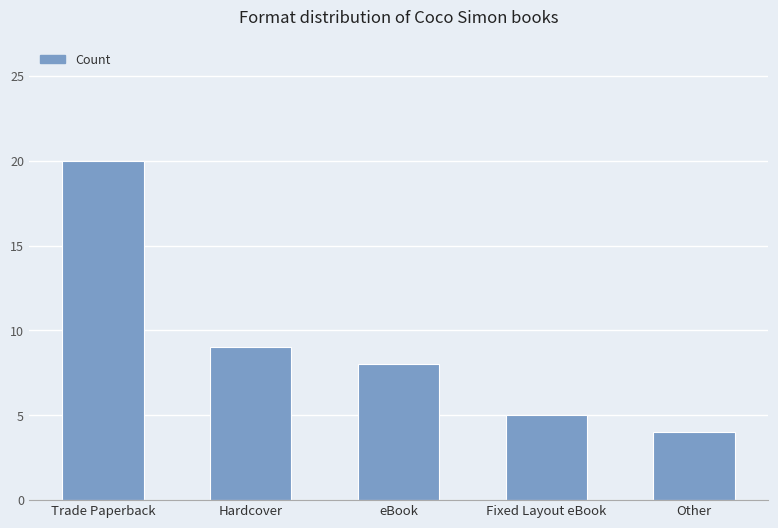

True or false: the data shows 8 at eBook.

True